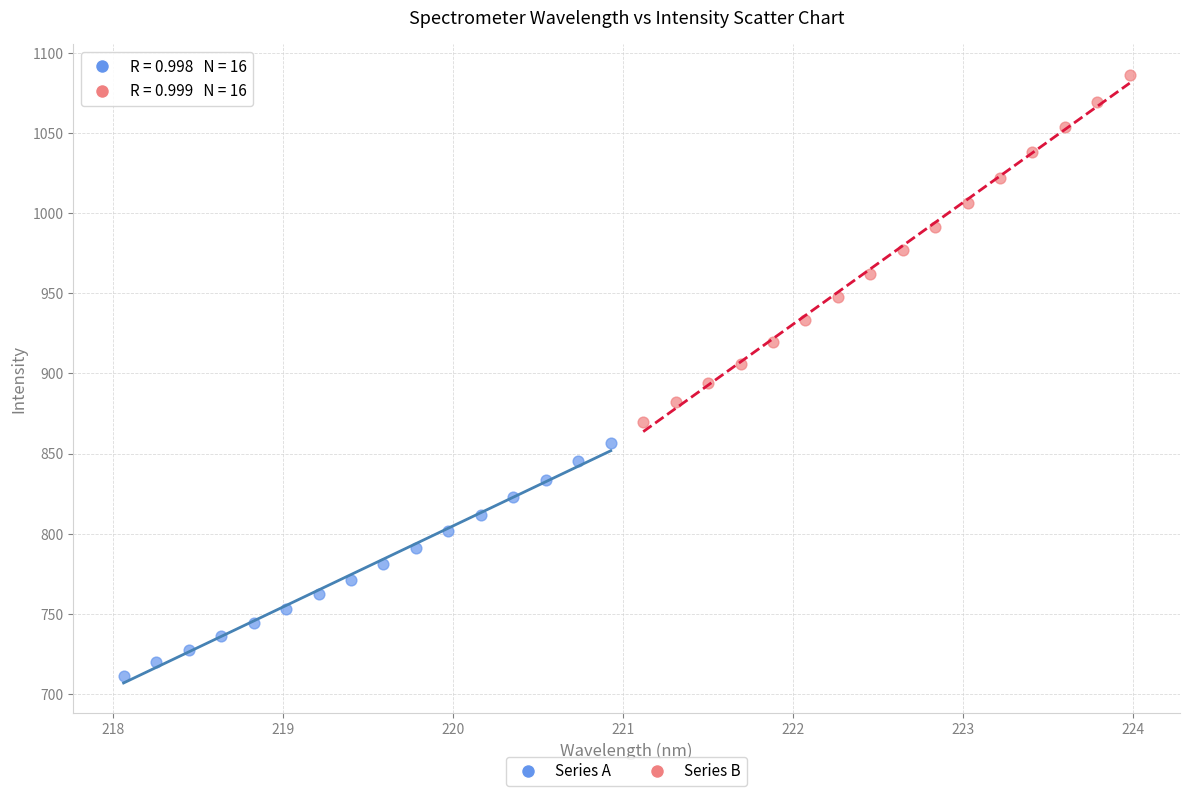

Which series has the widest spread of Y values?

Series B